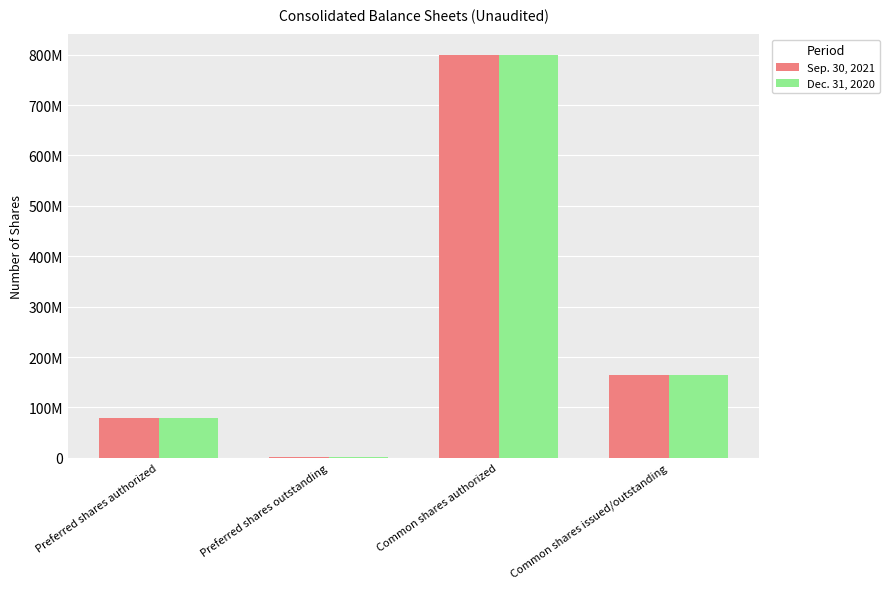

Rank the series by their maximum value, from lowest to highest.

Sep. 30, 2021, Dec. 31, 2020